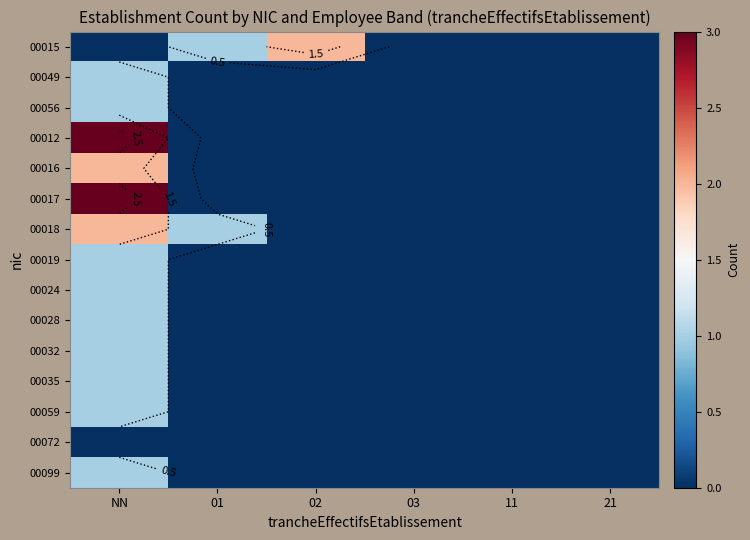

How many positive values does the 00016 series have?

1